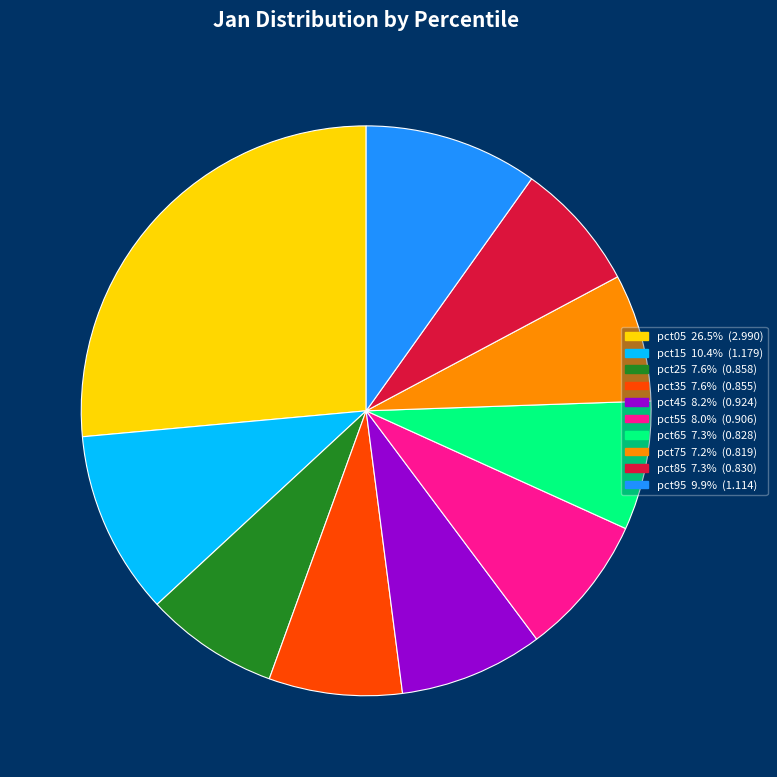

Do pct35 and pct15 together represent more than half of the pie?

No